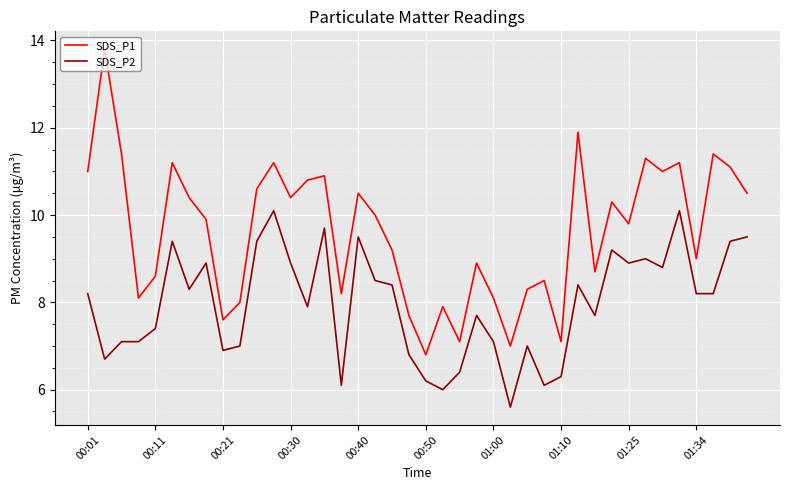

How many lines are shown in the chart?

2